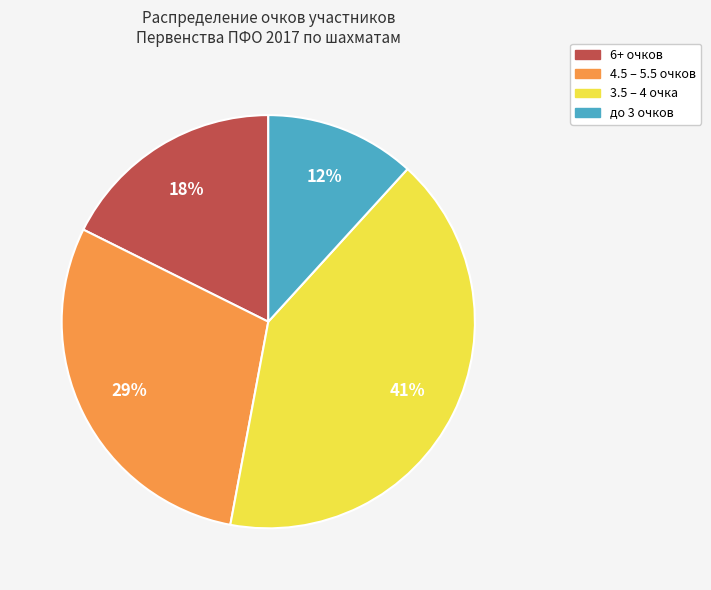

To the nearest percent, what is the average slice percentage?

25%